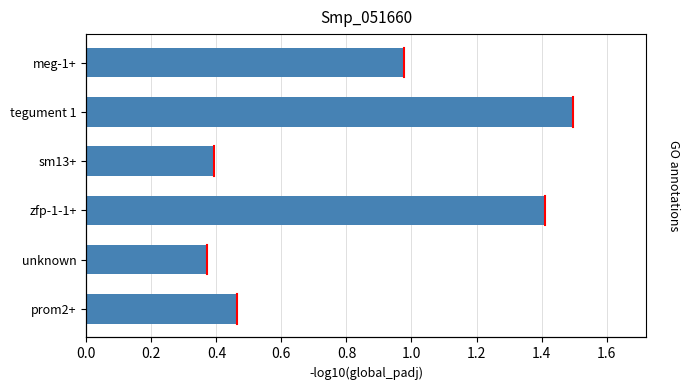

What is the difference between the values at prom2+ and sm13+?

0.1